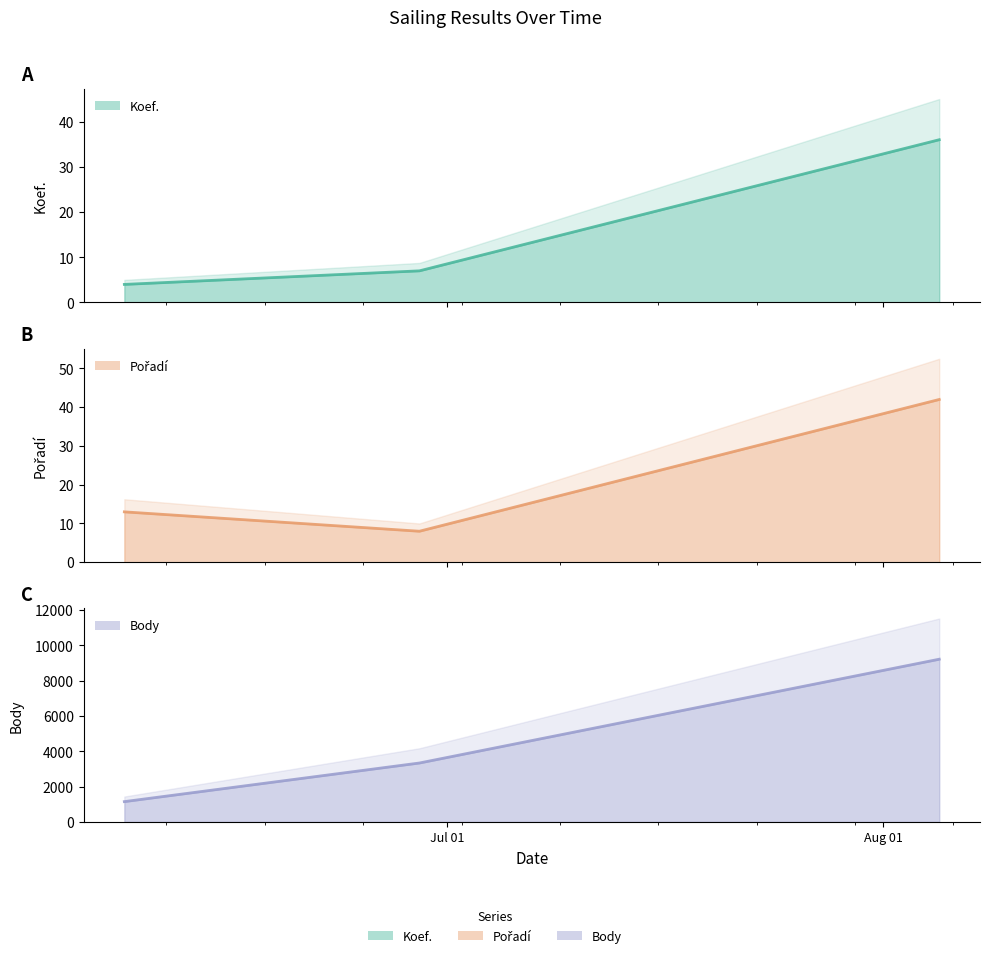

Which series changed the most between 2019-06-08 and 2019-08-05?

Body